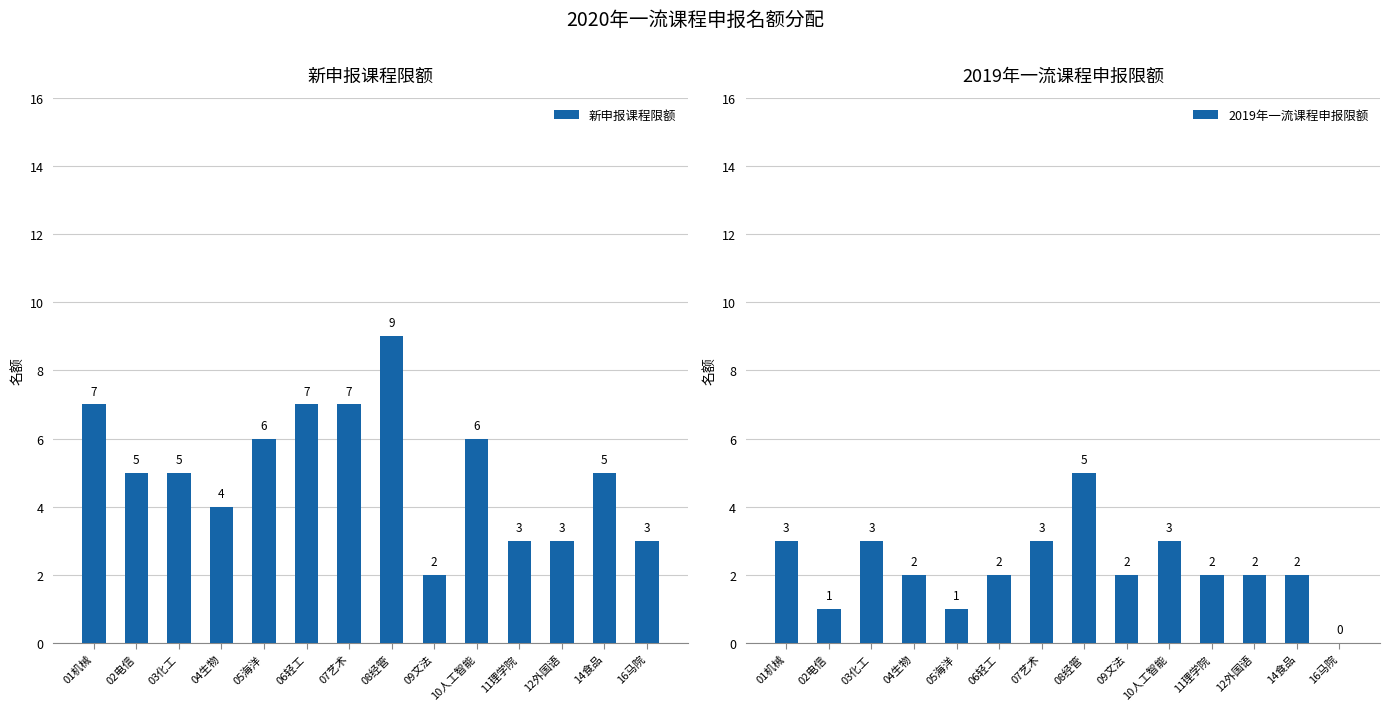

At 05海洋, list the series in order from largest to smallest.

新申报课程限额, 2019年一流课程申报限额